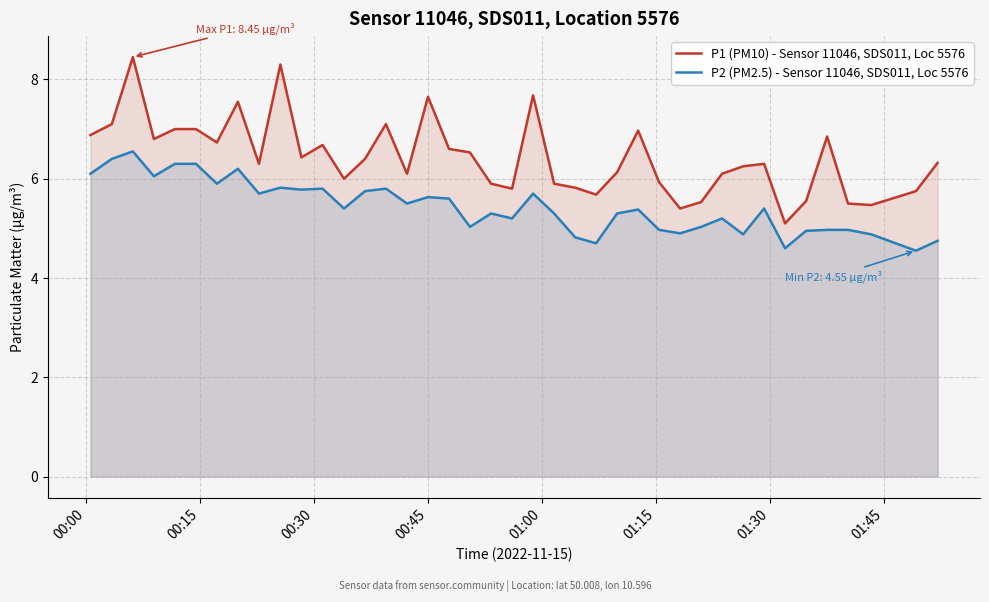

How many interior local valleys does the P2 (PM2.5) - Sensor 11046, SDS011, Loc 5576 series have?

13